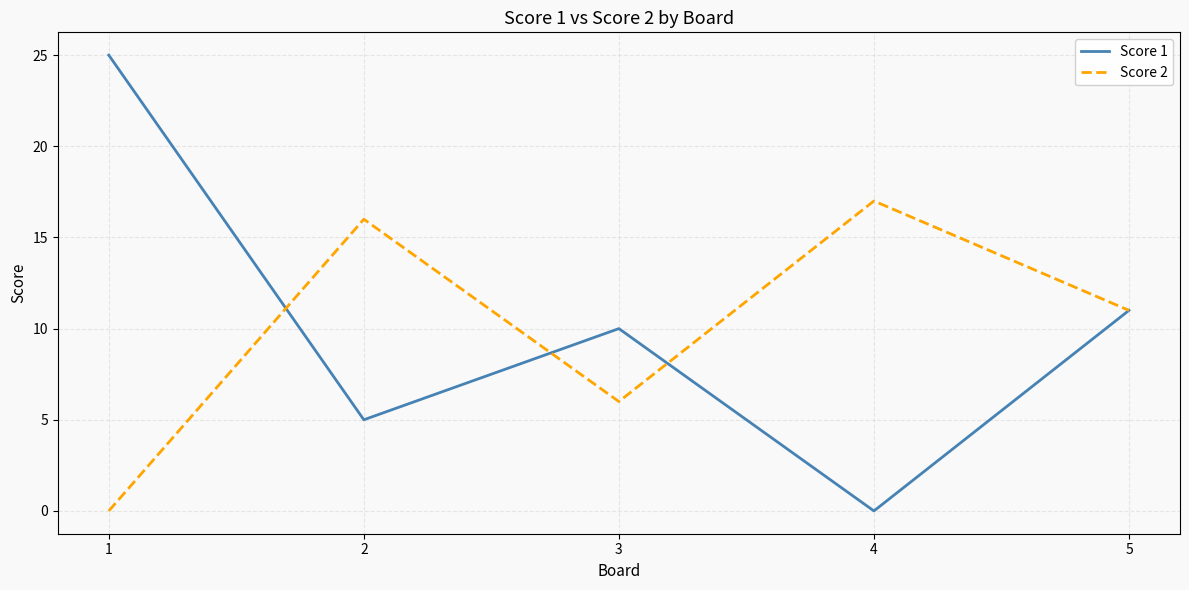

At which category does Score 2 reach its first local valley?

3